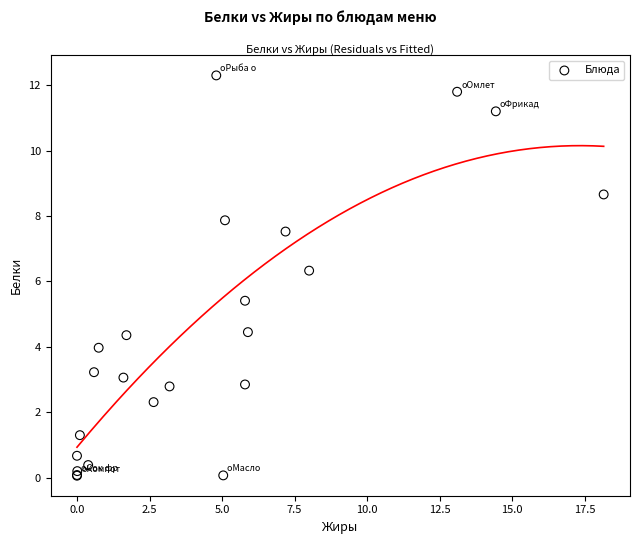

What Y value in the scatter plot is closest to 6?

6.3